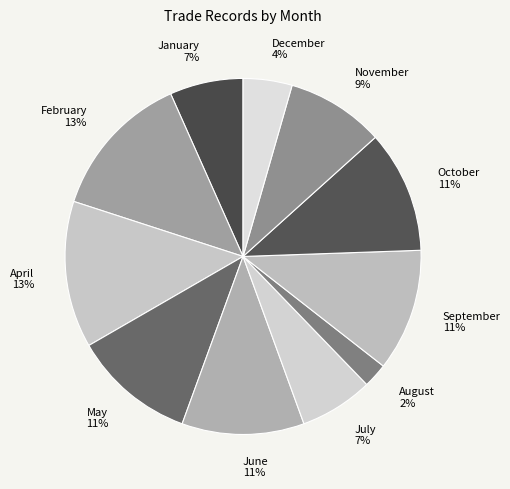

Does August account for over 50% of the chart?

No